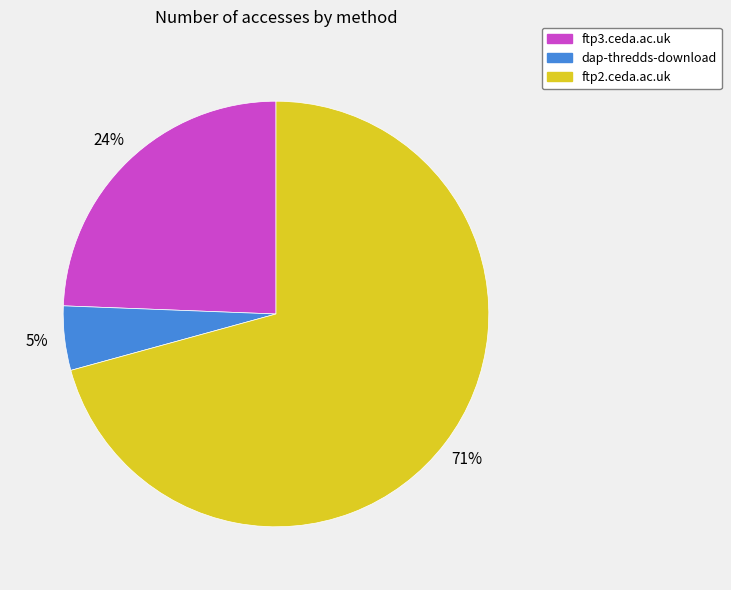

Is there a majority slice in this chart?

Yes